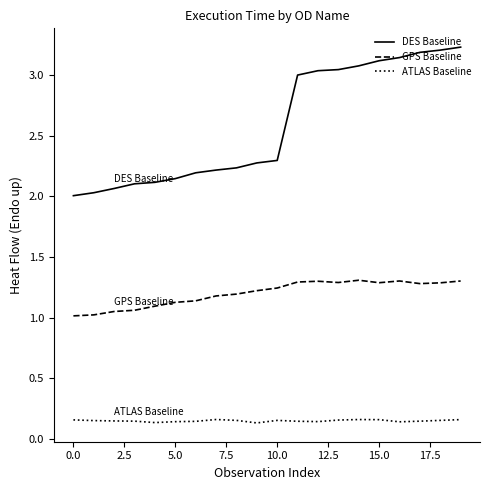

What is the maximum value for DES Baseline?

3.2